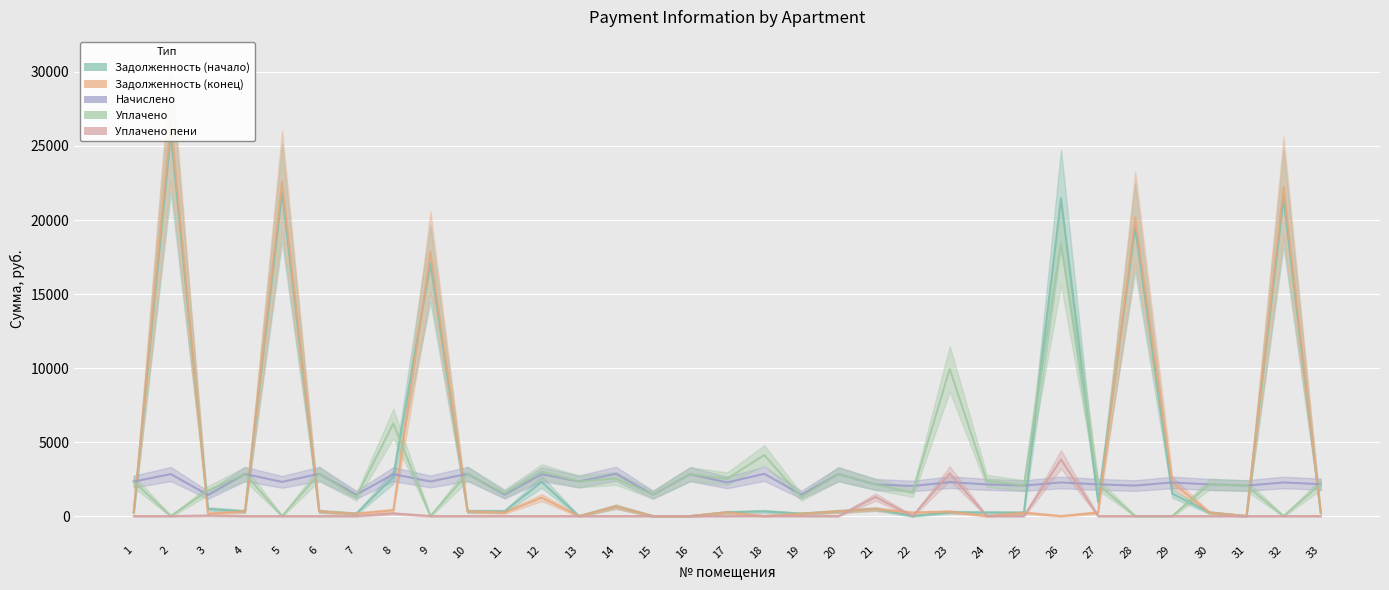

Which series has the widest spread of values?

Задолженность (конец)